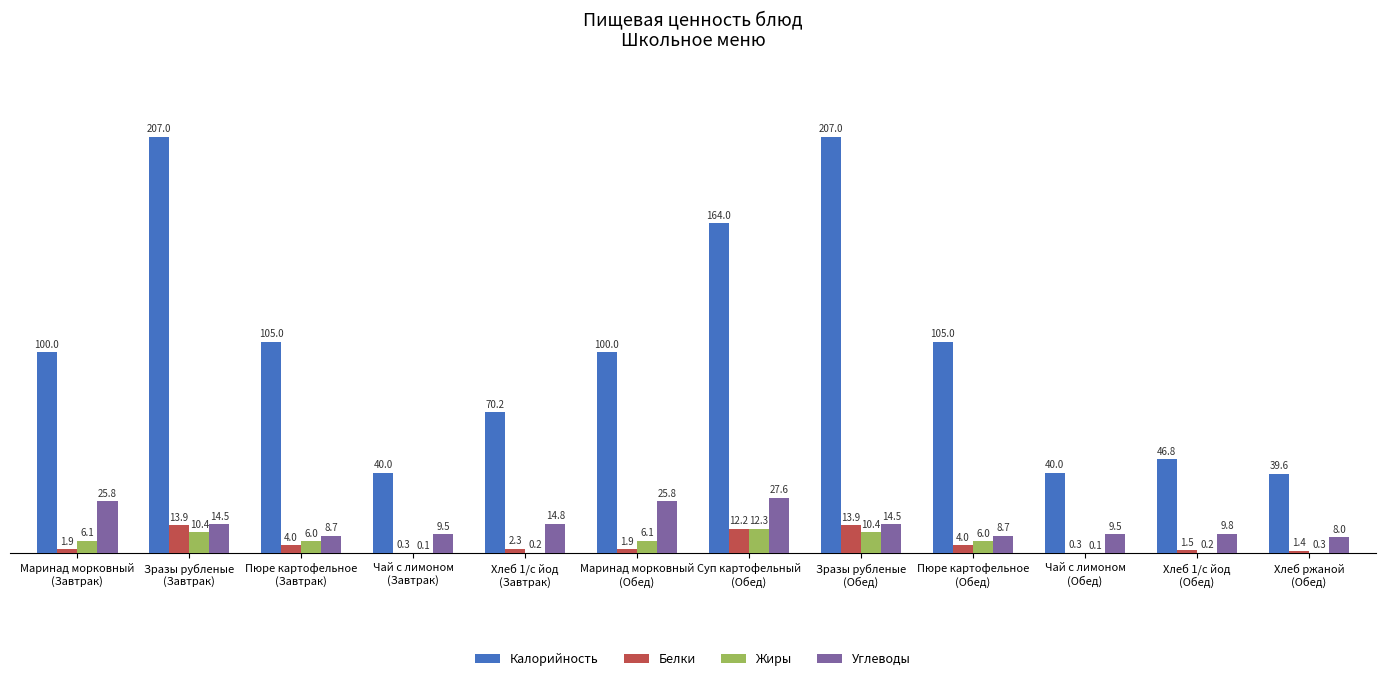

What is the difference between the Калорийность values at Зразы рубленые
(Обед) and Пюре картофельное
(Завтрак)?

102.0